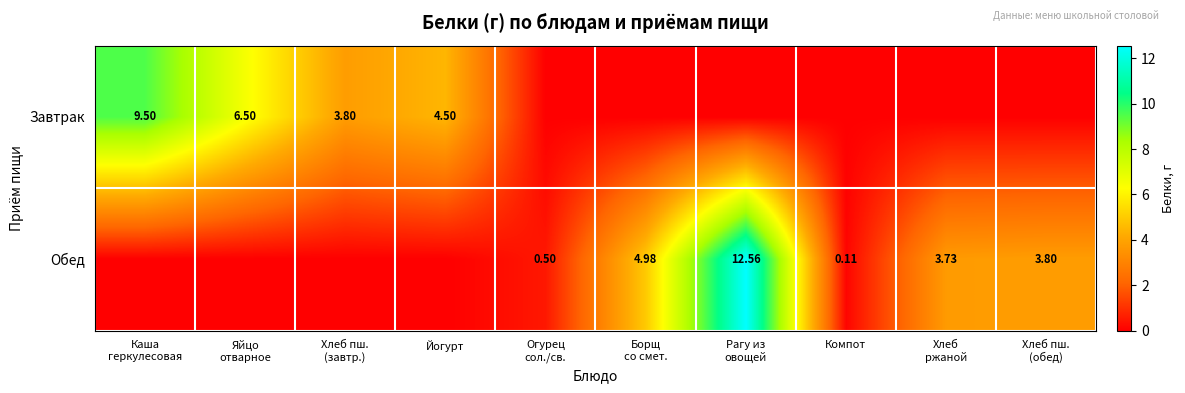

How many positive values does the Обед series have?

6